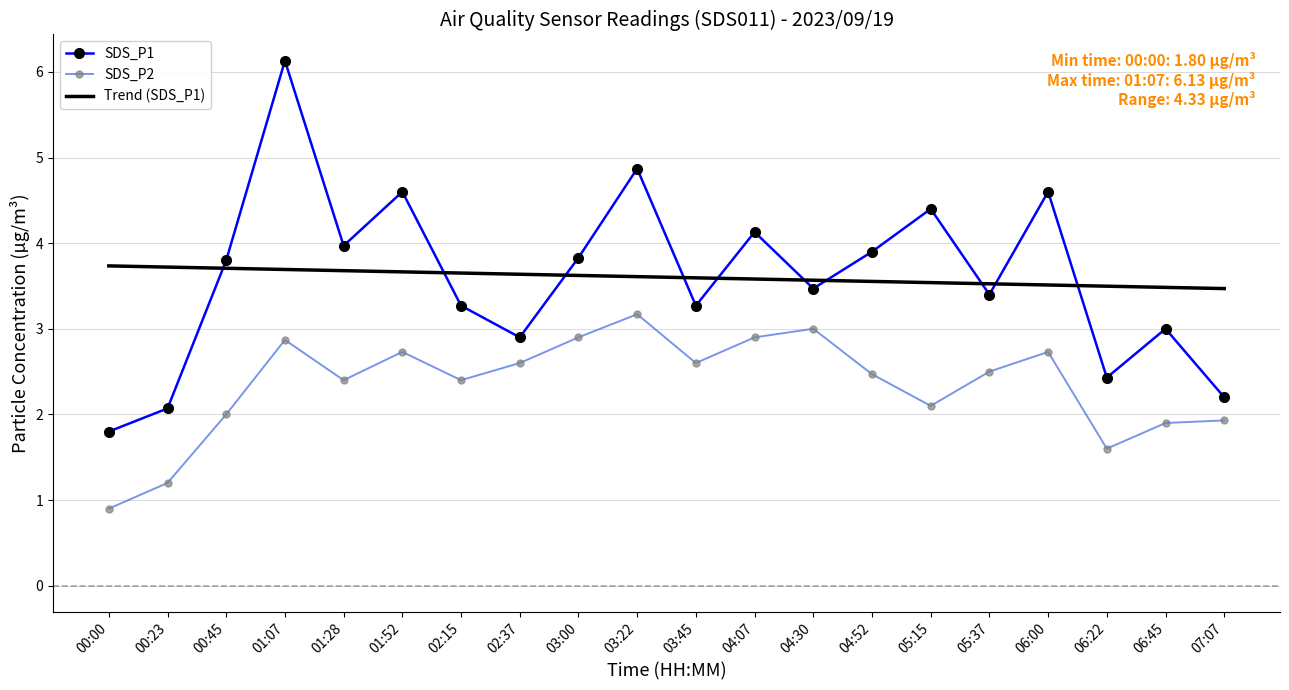

Is it true that SDS_P2 equals 3.6 at 02:37?

False